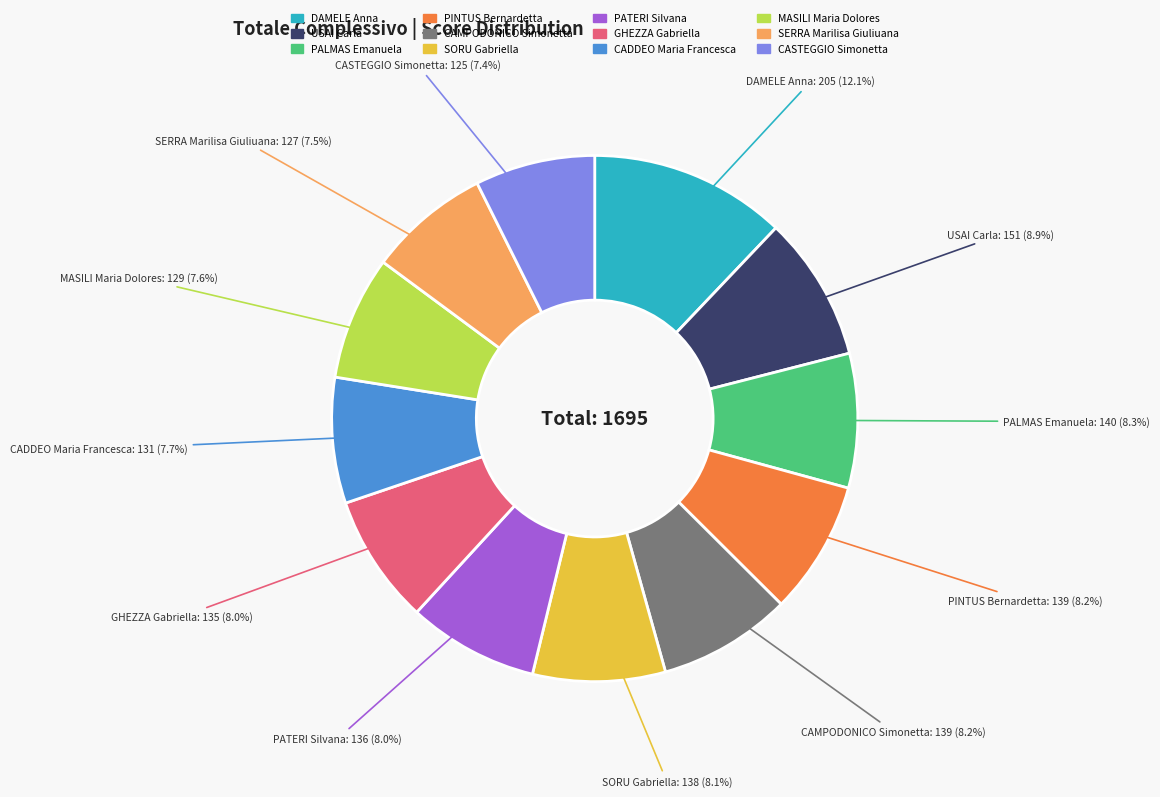

Which category has the biggest portion of the pie?

DAMELE Anna